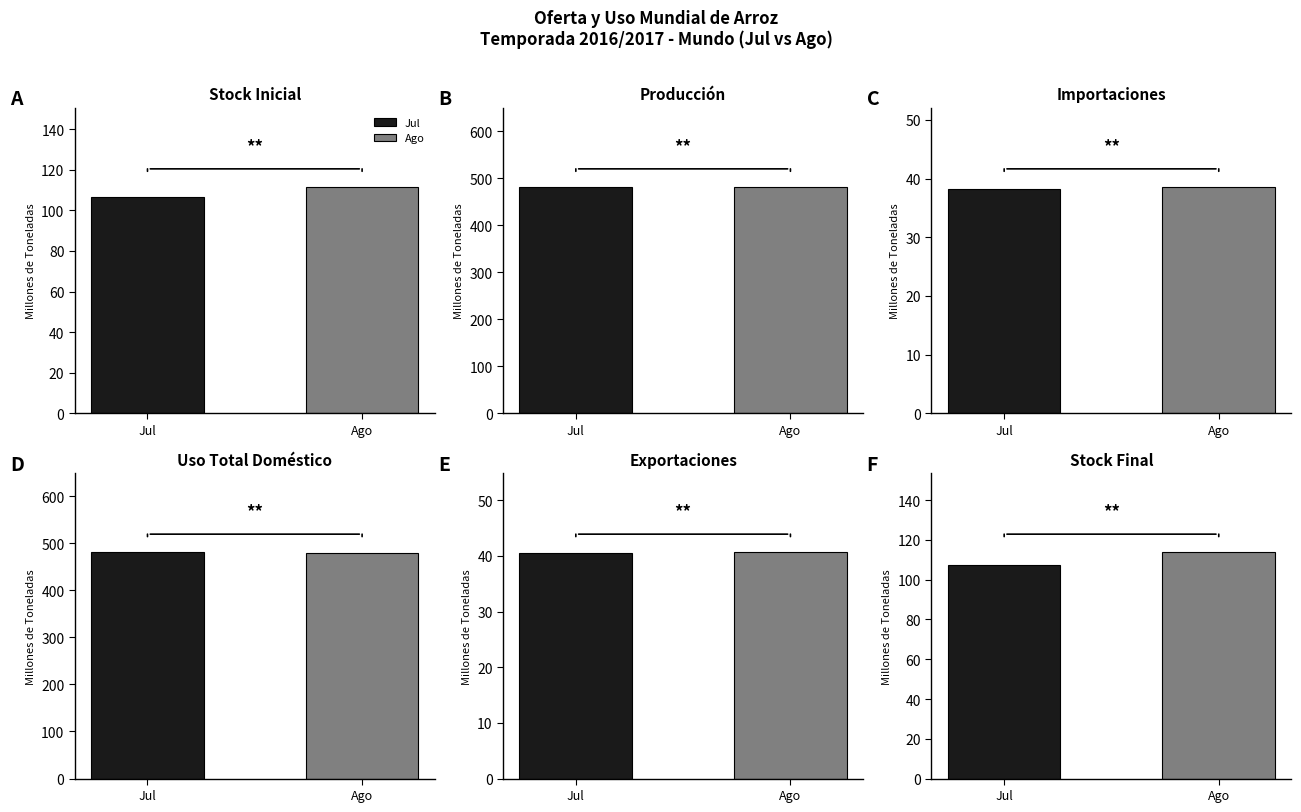

How many data points in Uso Total Doméstico are above 480?

1